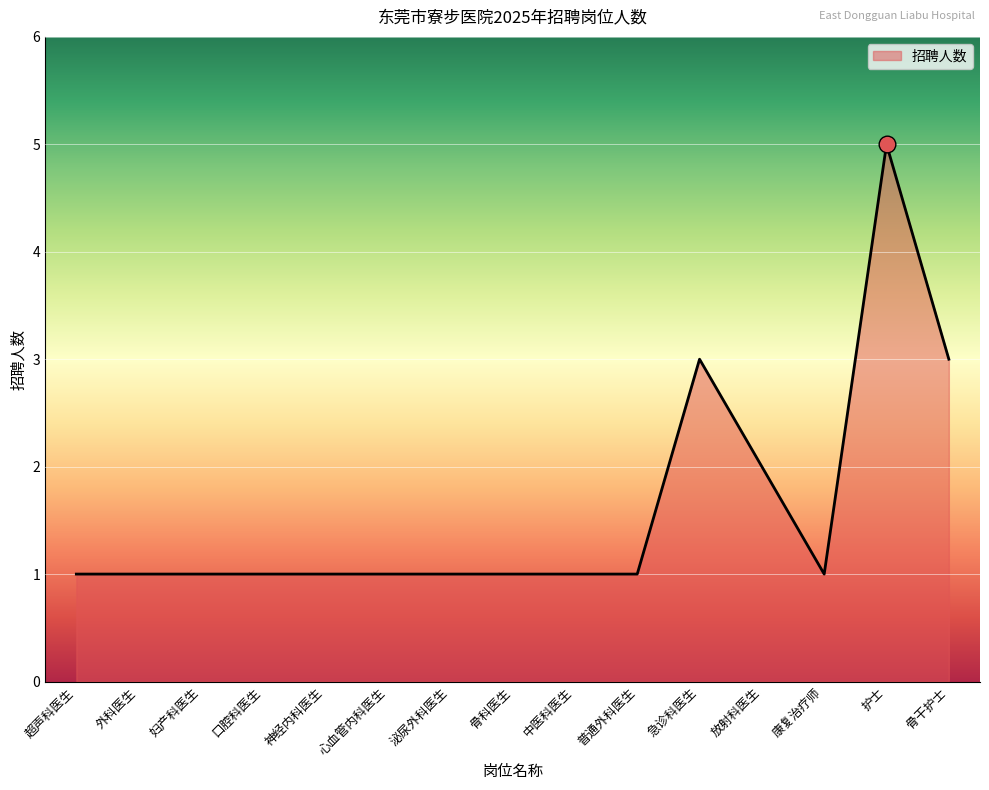

True or false: the data has more than 1 interior local peaks.

True